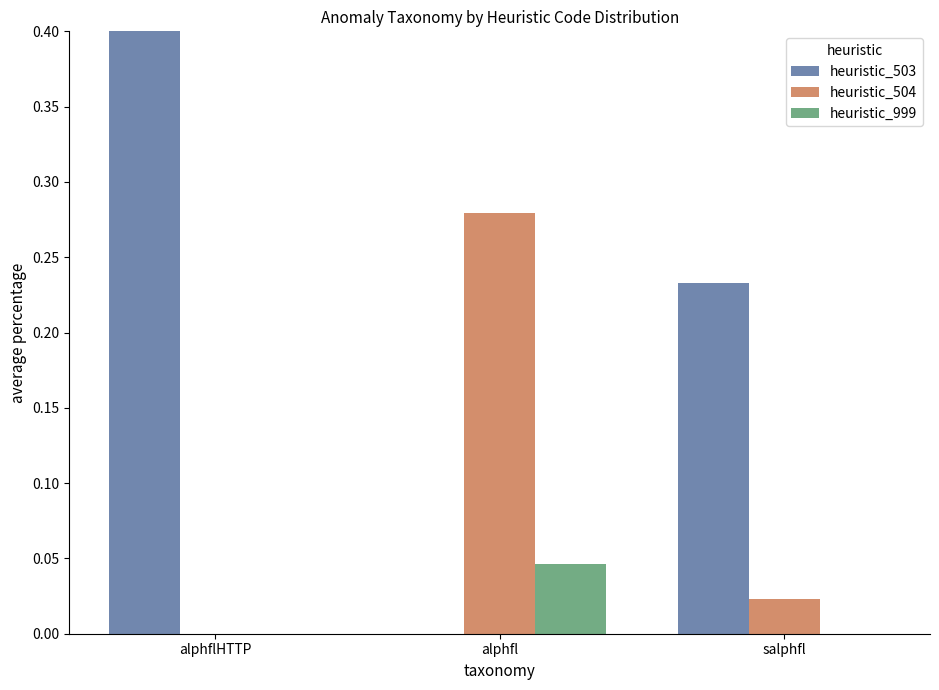

What is the average value of the heuristic_503 series?

0.2